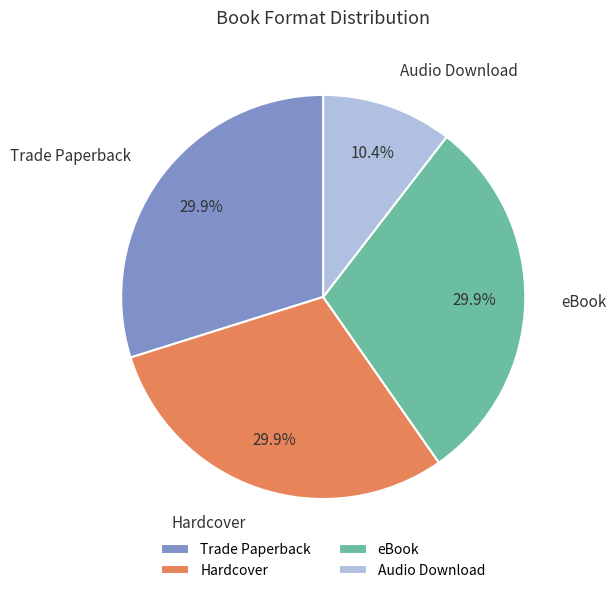

Do eBook and Hardcover together represent more than half of the pie?

Yes